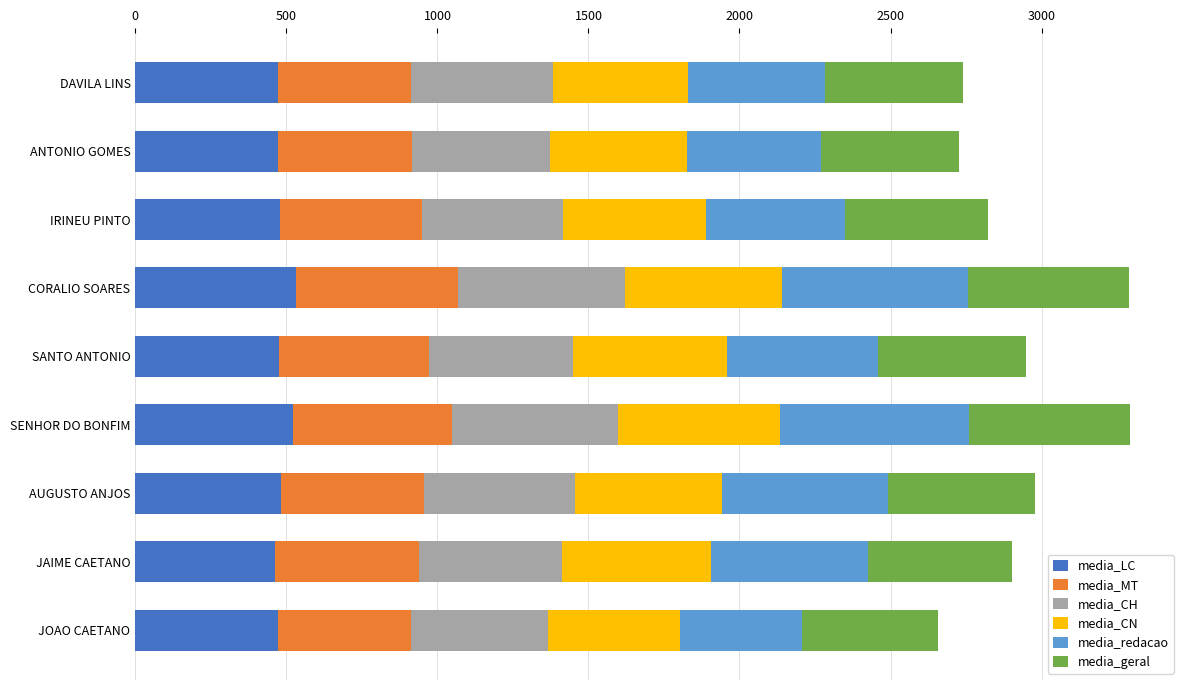

What is the total value across all series at IRINEU PINTO?

2821.9